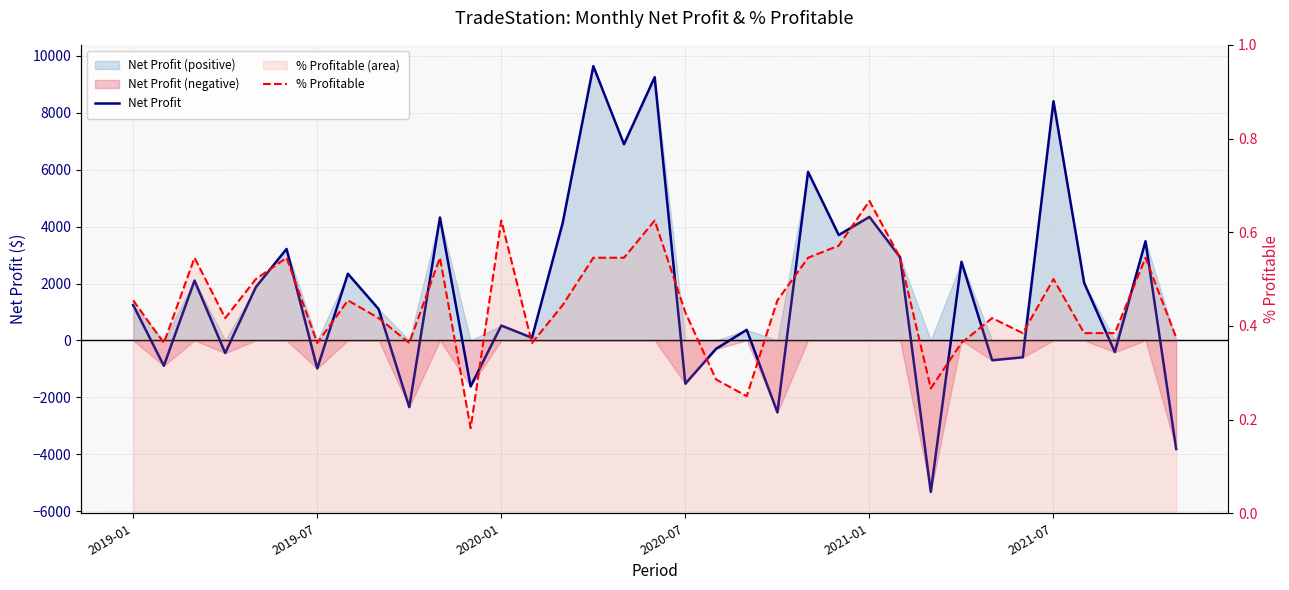

Rank the series by their average value, from highest to lowest.

Net Profit, % Profitable